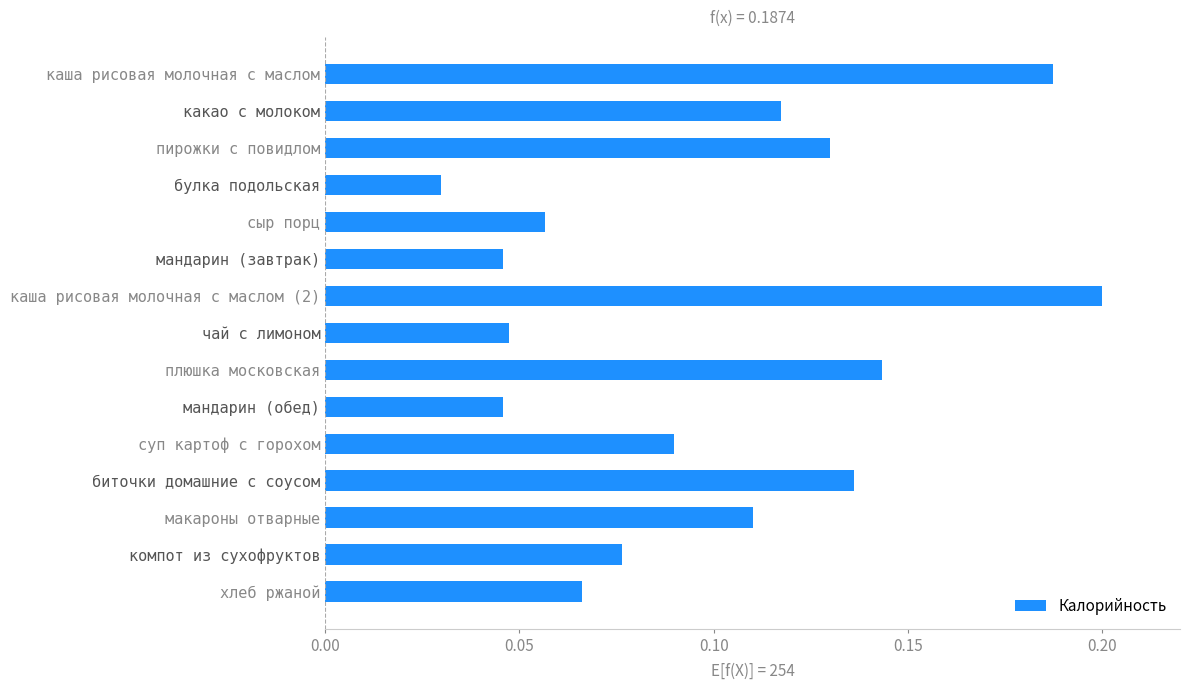

At which category does the chart reach its minimum across all series?

булка подольская